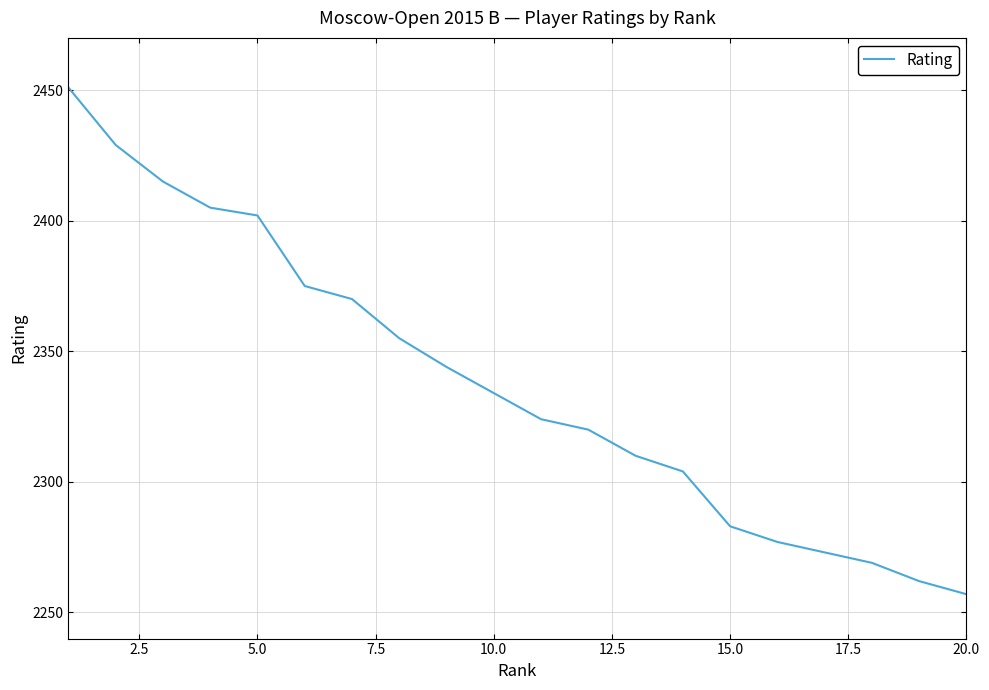

What is the difference between the maximum and minimum values?

194